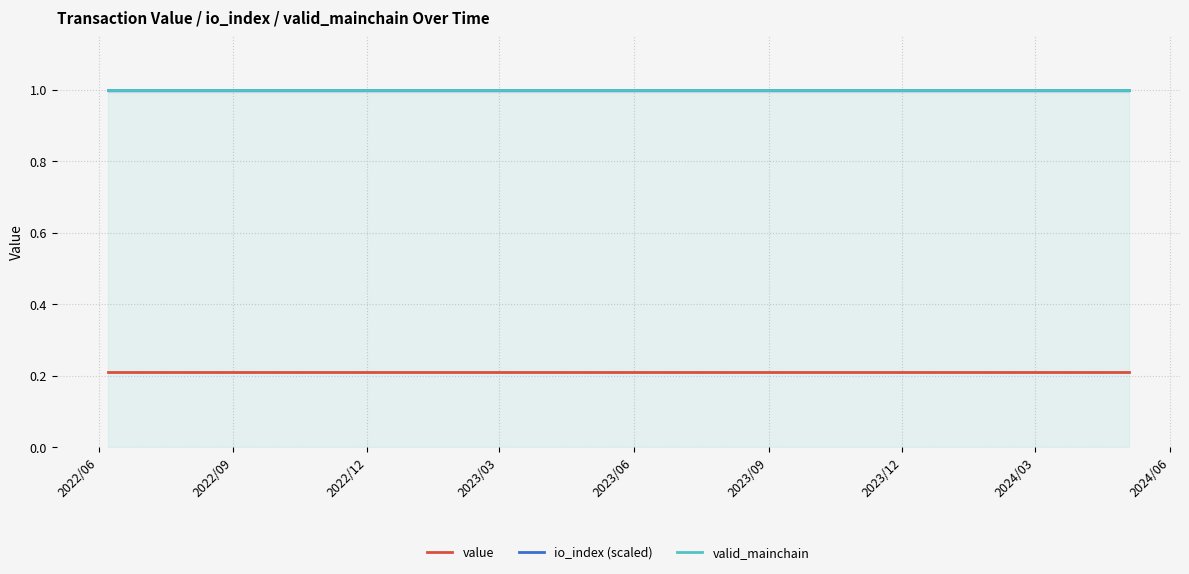

Does the chart have visible grid lines?

Yes